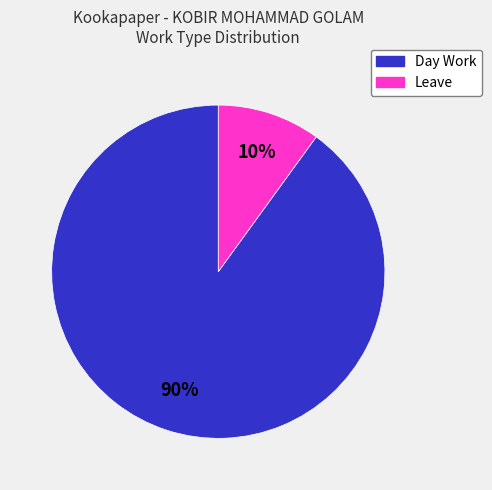

What is the smallest slice in the pie chart?

Leave